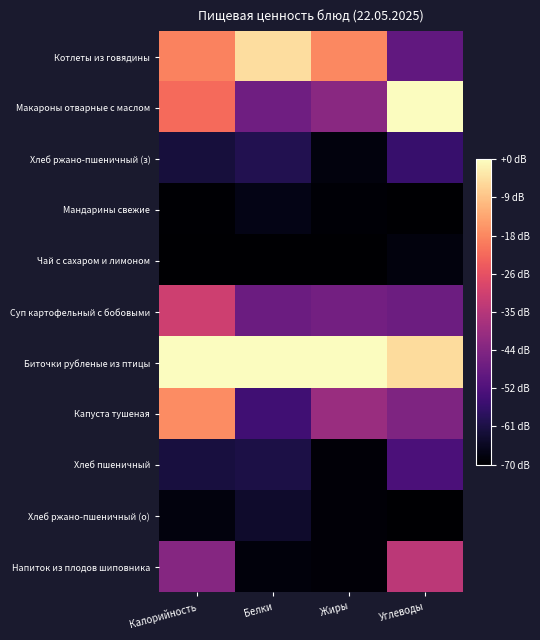

Rank the series by their maximum value, from lowest to highest.

Чай с сахаром и лимоном, Мандарины свежие, Хлеб ржано-пшеничный (о), Хлеб ржано-пшеничный (з), Хлеб пшеничный, Напиток из плодов шиповника, Суп картофельный с бобовыми, Капуста тушеная, Котлеты из говядины, Макароны отварные с маслом, Биточки рубленые из птицы